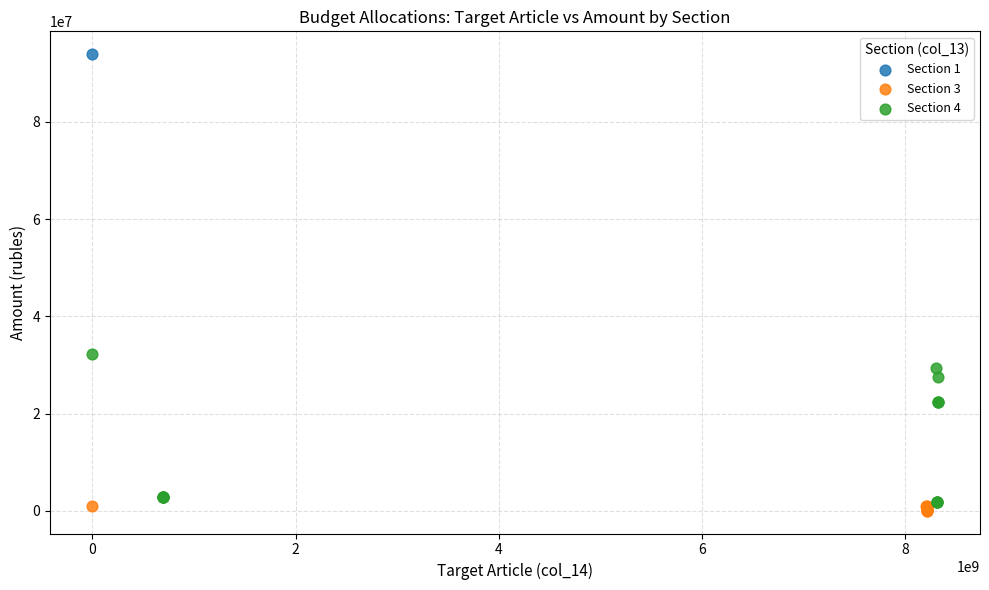

What are all the series names shown in the legend?

Section 1, Section 3, Section 4